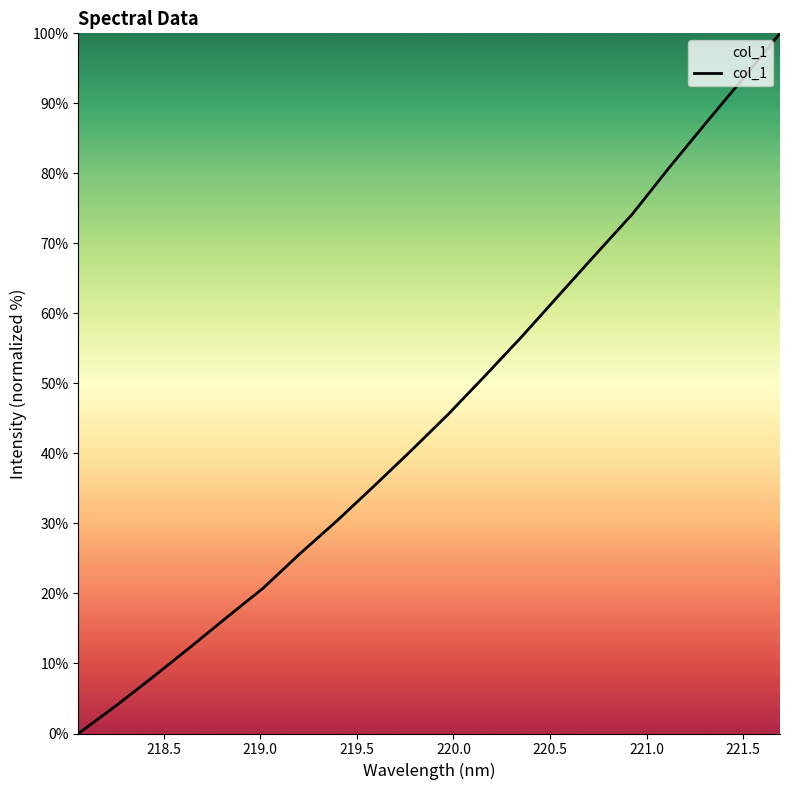

What is the greatest value displayed?

100.0